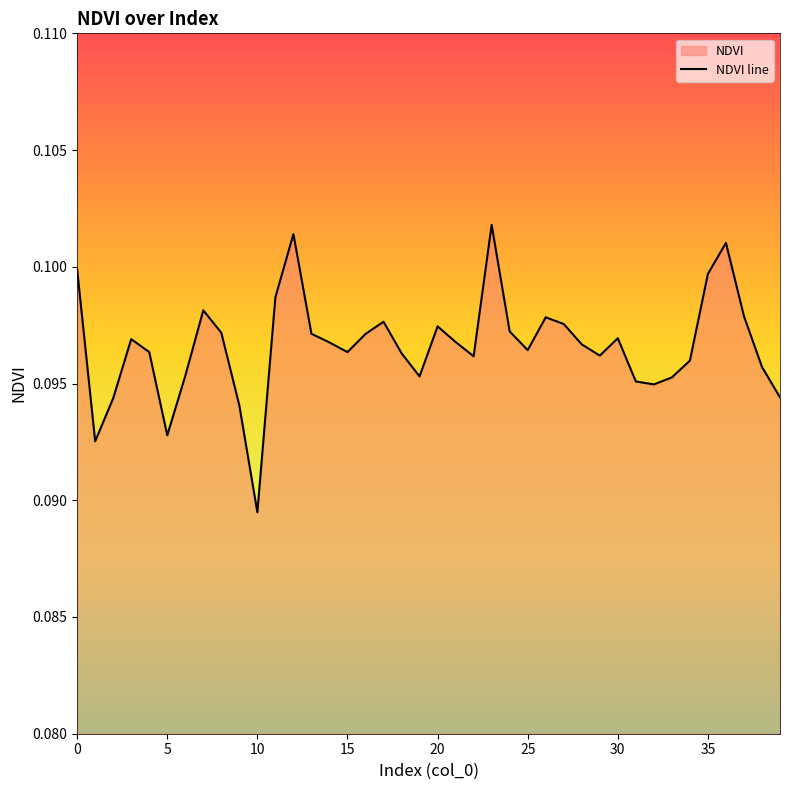

Rank the categories by value from highest to lowest.

23, 12, 36, 0, 35, 11, 7, 37, 26, 17, 27, 20, 24, 8, 13, 16, 30, 3, 21, 14, 28, 25, 4, 15, 18, 29, 22, 34, 38, 6, 19, 33, 31, 32, 39, 2, 9, 5, 1, 10